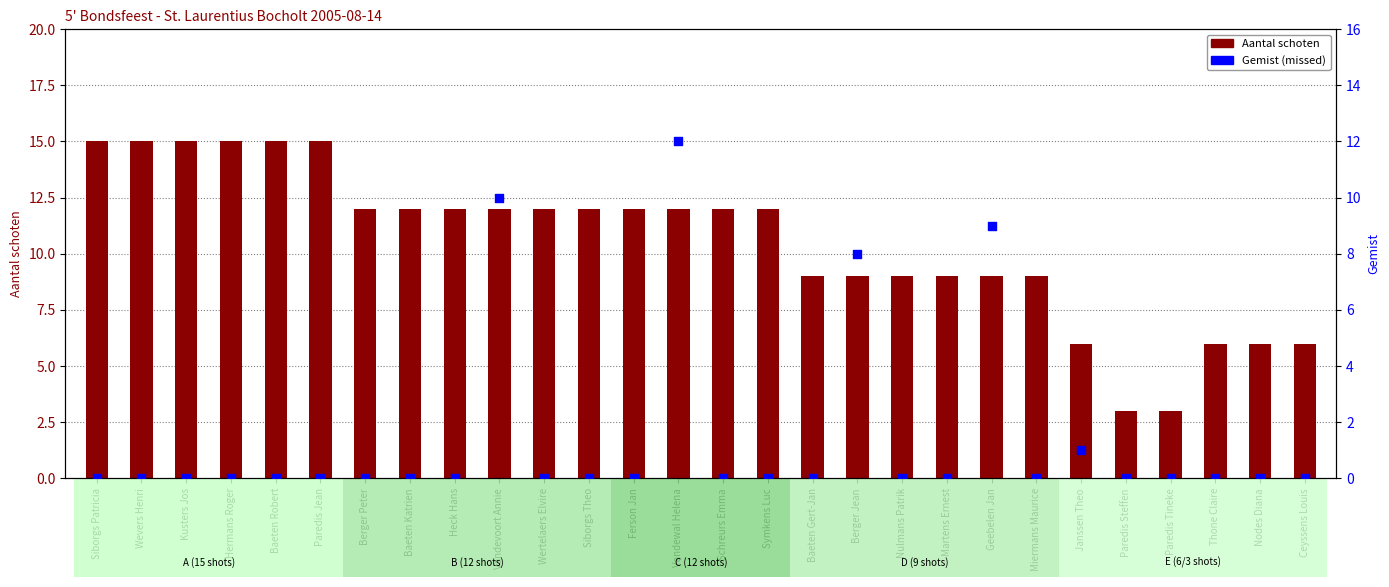

What are all the series names shown in the legend?

Aantal schoten, Gemist (missed)